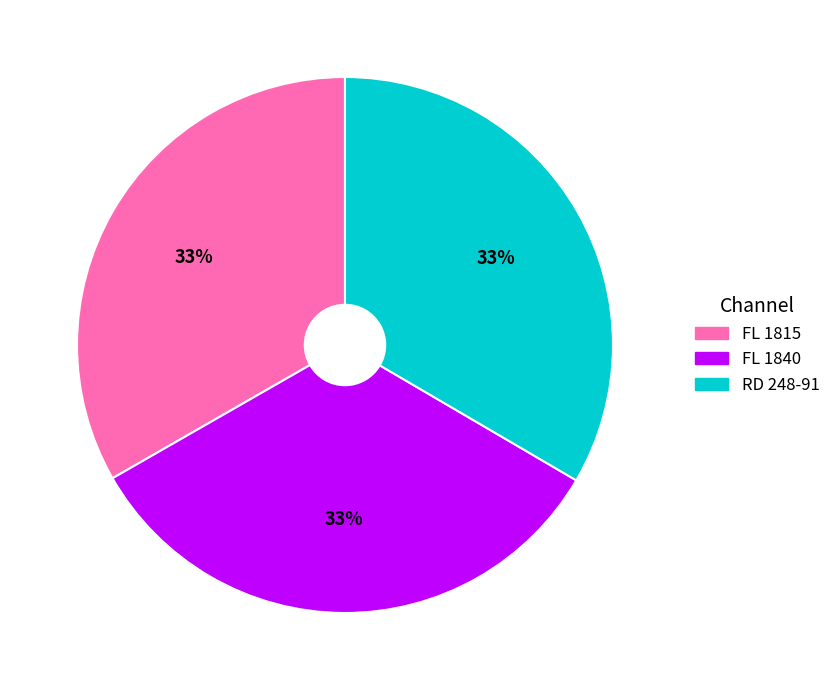

Approximately how many times larger is the value at RD 248-91 compared to FL 1840?

1.0